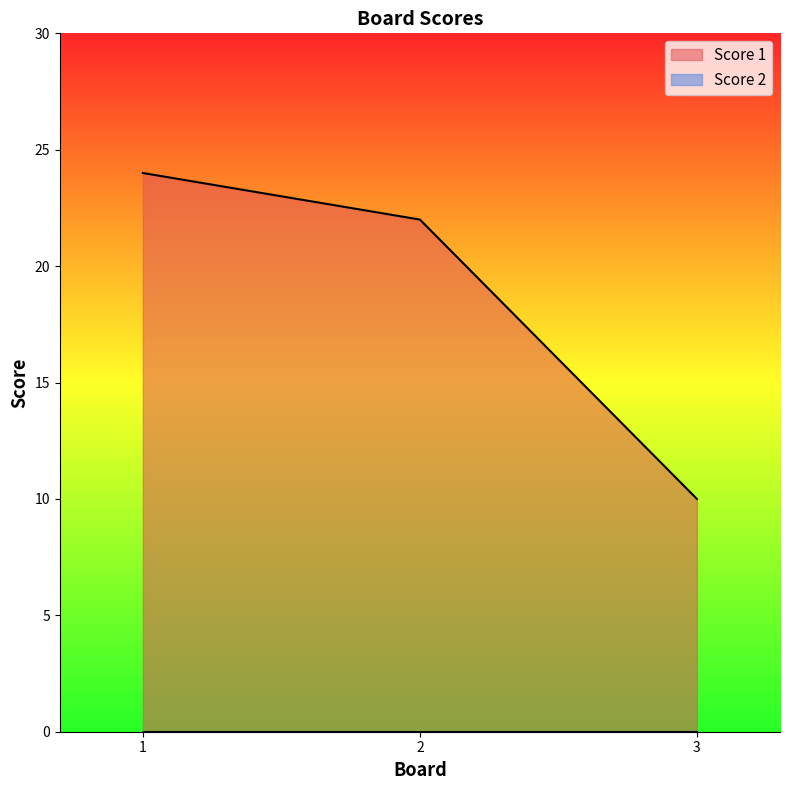

Count the number of values greater than 22.

1